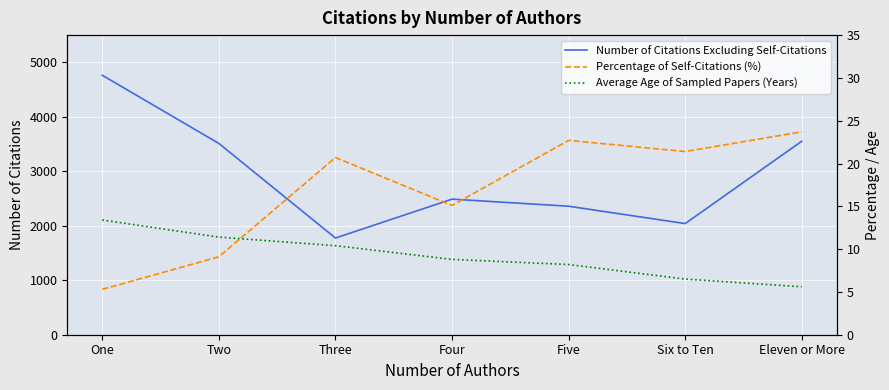

Rank the series at Six to Ten from highest to lowest value.

Number of Citations Excluding Self-Citations, Percentage of Self-Citations (%), Average Age of Sampled Papers (Years)